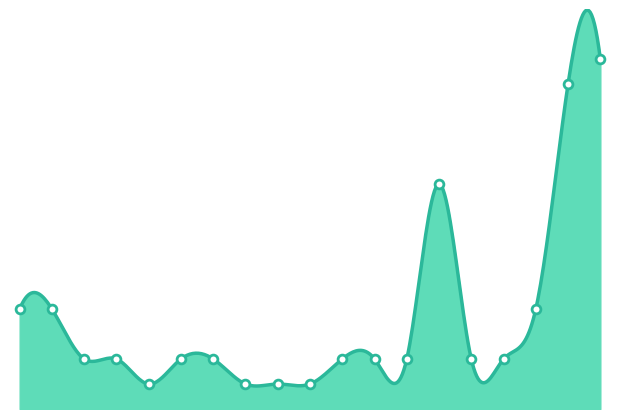

What is the ratio of the value at 486958 to the value at 486963?

1.0